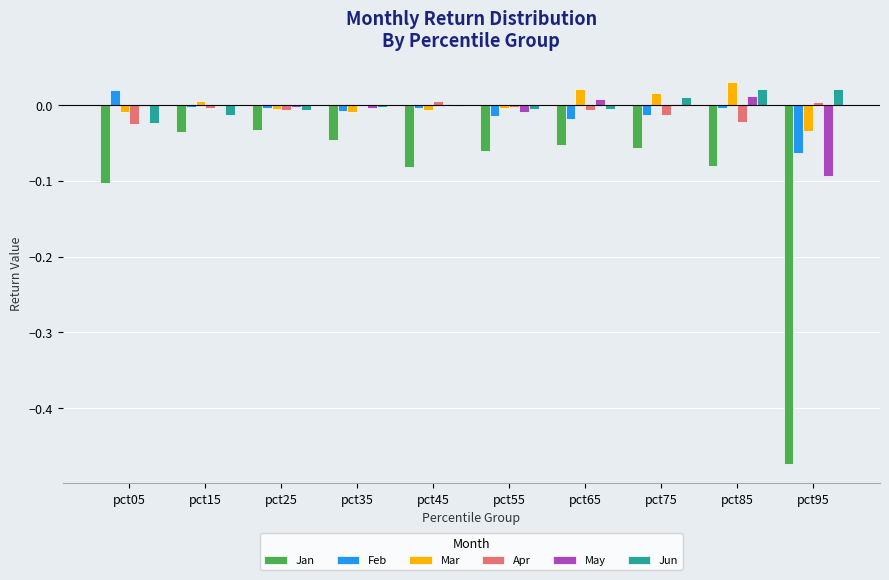

Which series has the largest range (max minus min)?

Jan